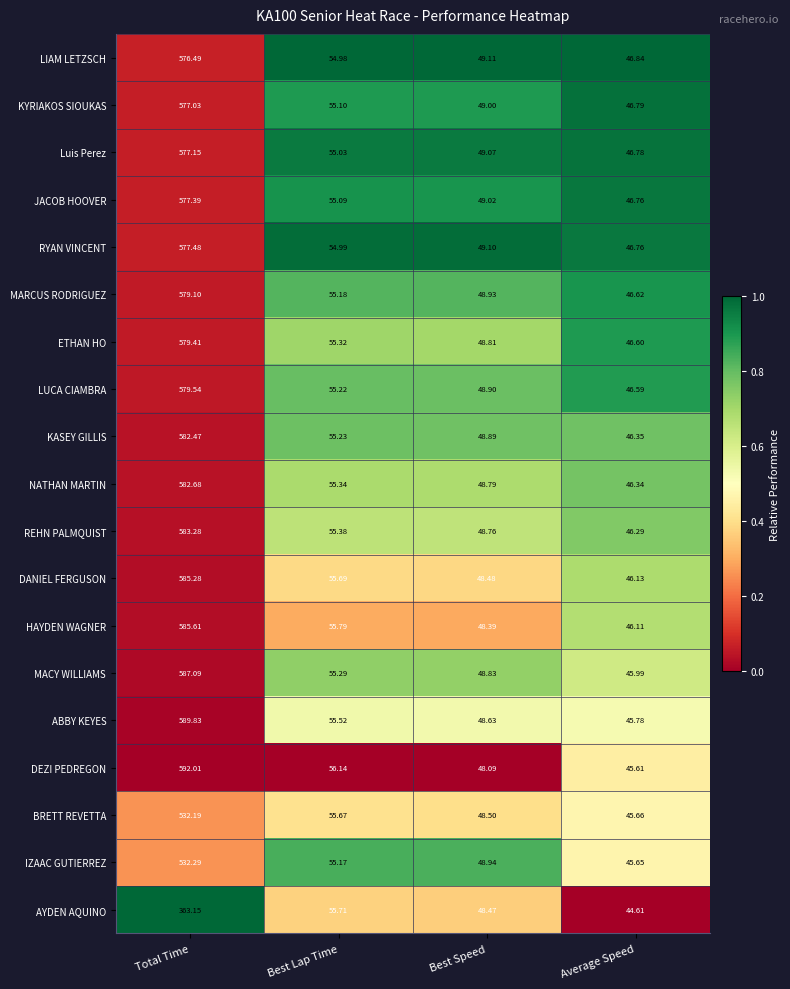

Which series changed the most between Best Lap Time and Best Speed?

DEZI PEDREGON